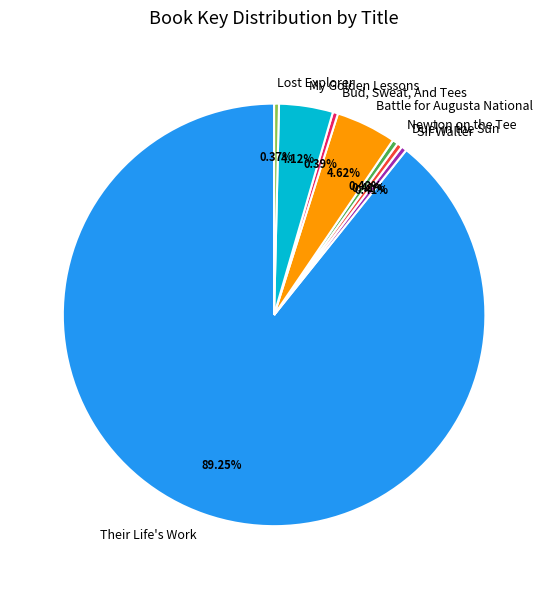

To the nearest percent, what is the average slice percentage?

12%